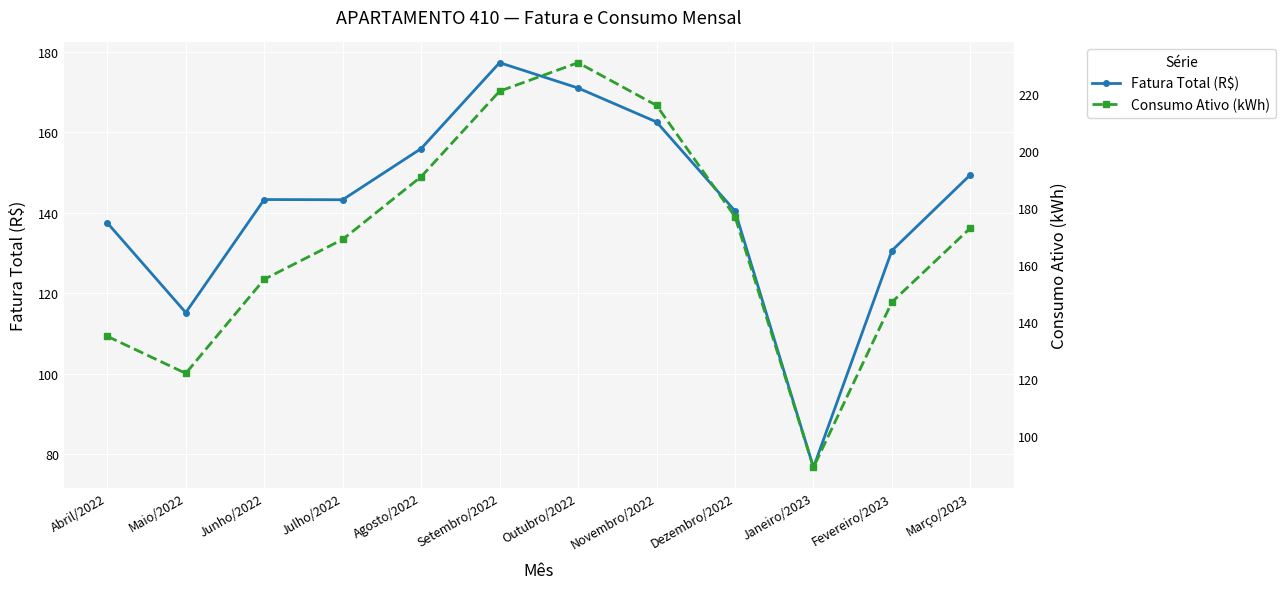

List the series in order of their peak value, lowest first.

Fatura Total (R$), Consumo Ativo (kWh)